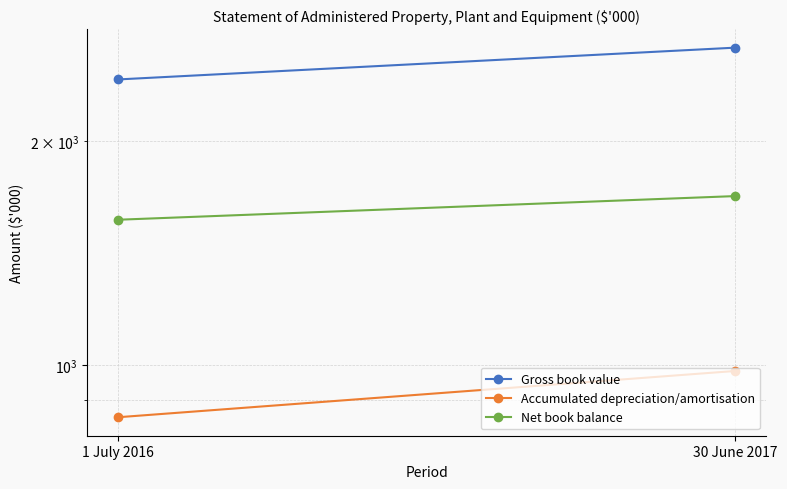

How many data points does each series have?

2